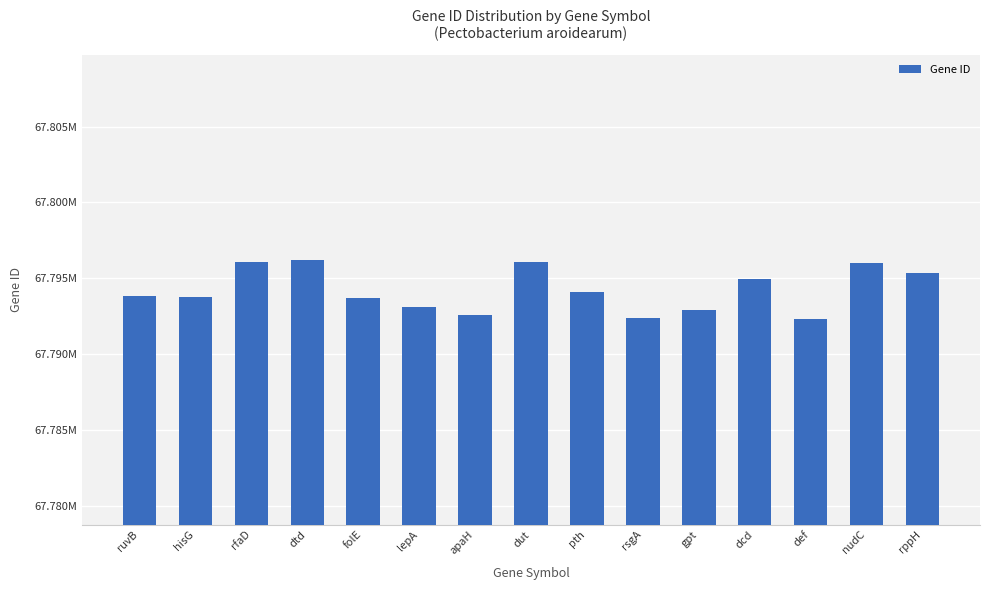

The chart shows a value of 13800442 at dut. True or false?

False